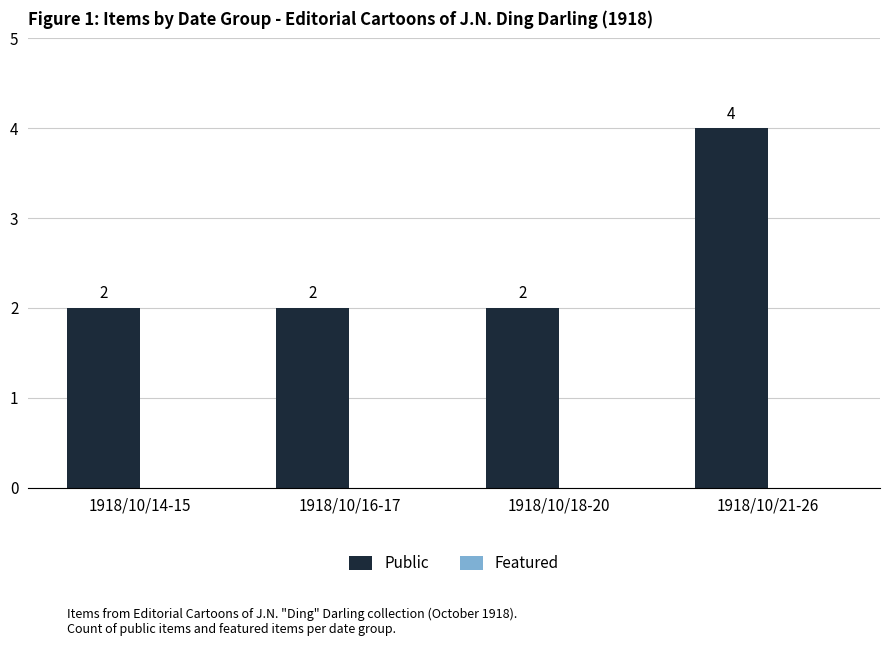

Which category has the highest value across all series?

1918/10/21-26